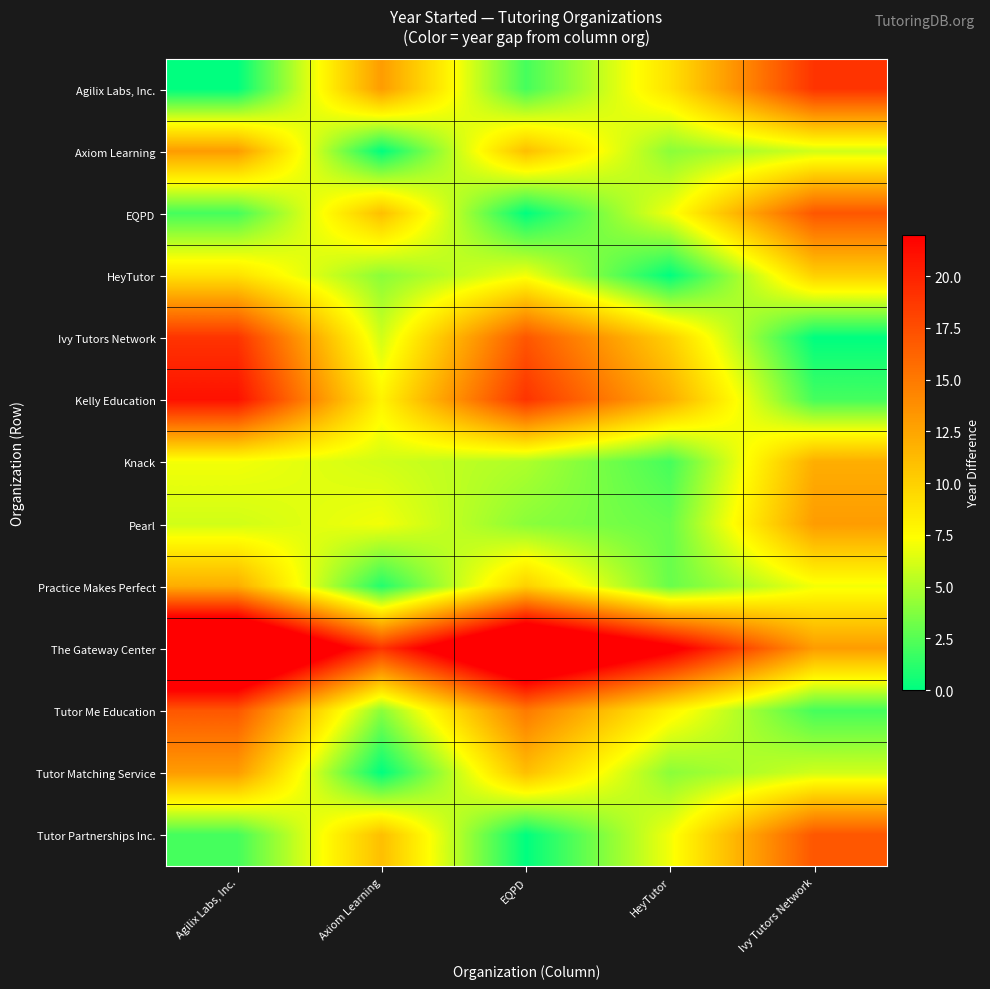

Which series has the largest total across all categories?

The Gateway Center